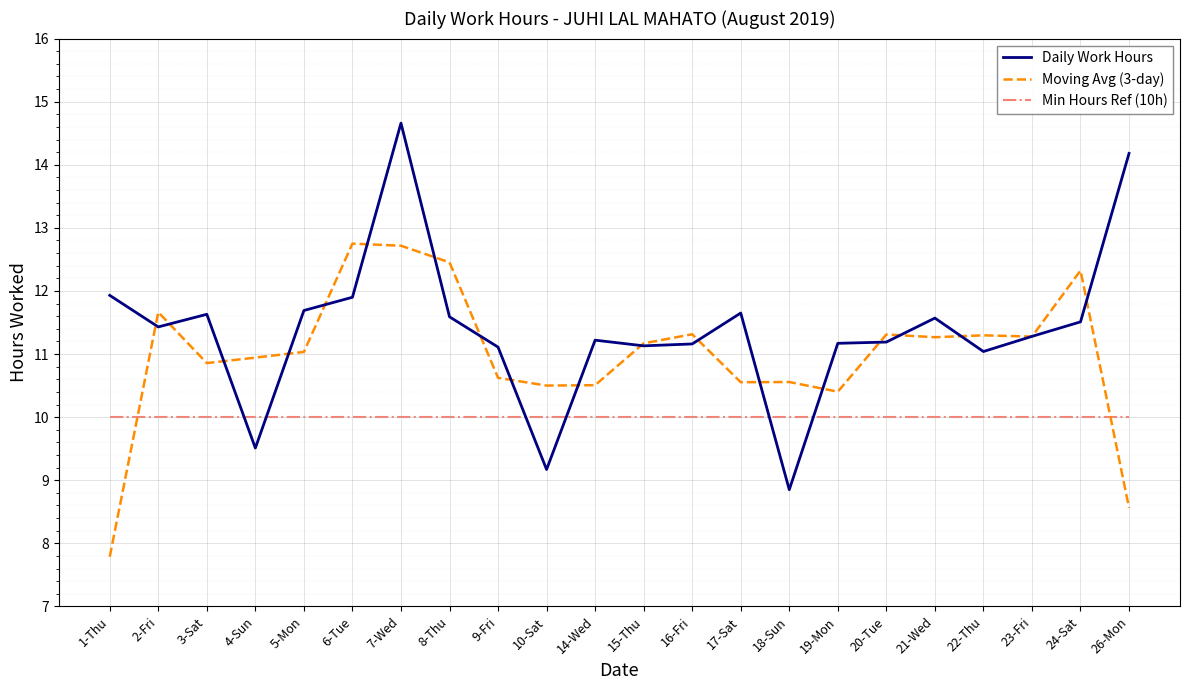

Which series has the largest total across all categories?

Daily Work Hours